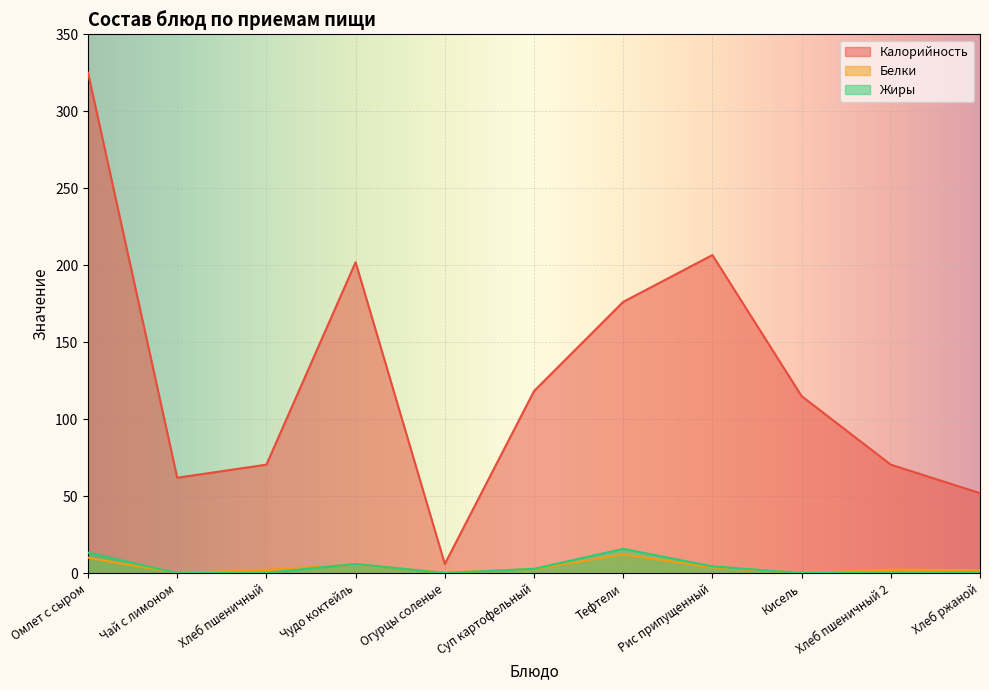

Which series has the widest spread of values?

Калорийность